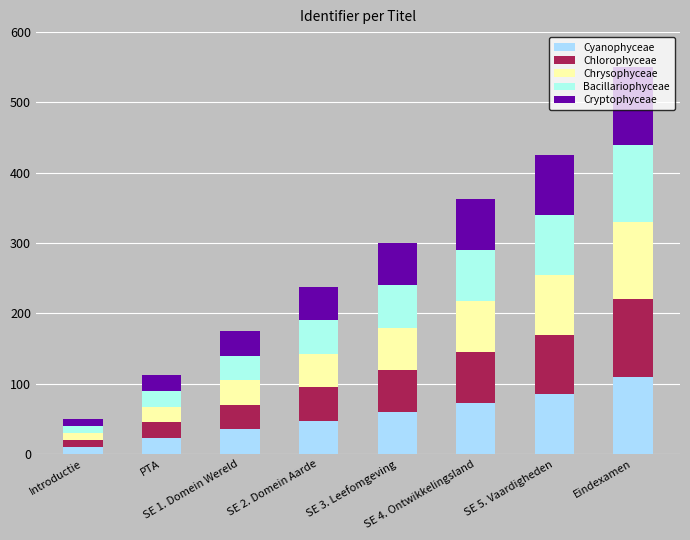

How many series are shown in this chart?

5